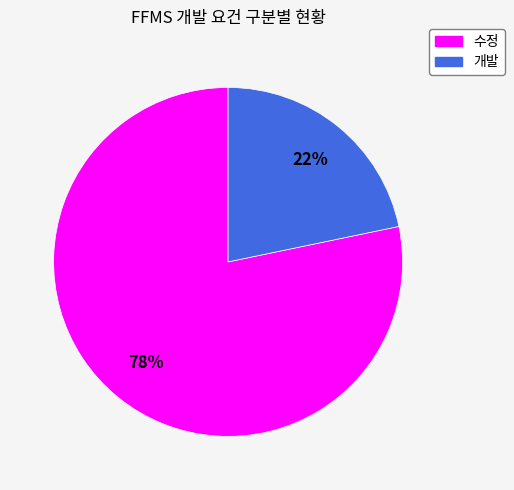

To the nearest percent, what portion does 수정 represent?

78%